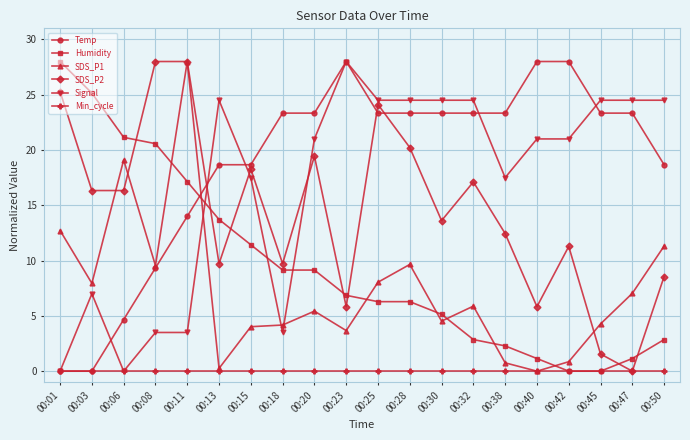

Where does the Signal series first go above 21?

00:13